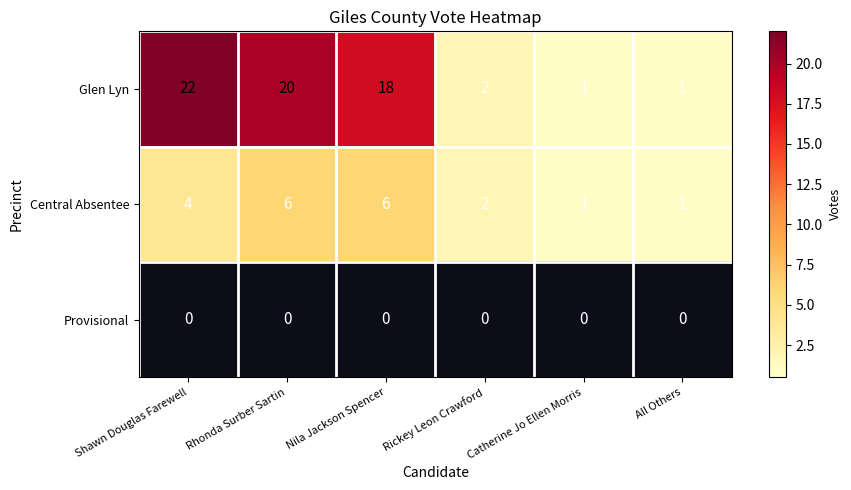

What is the difference between the Central Absentee values at Shawn Douglas Farewell and Nila Jackson Spencer?

2